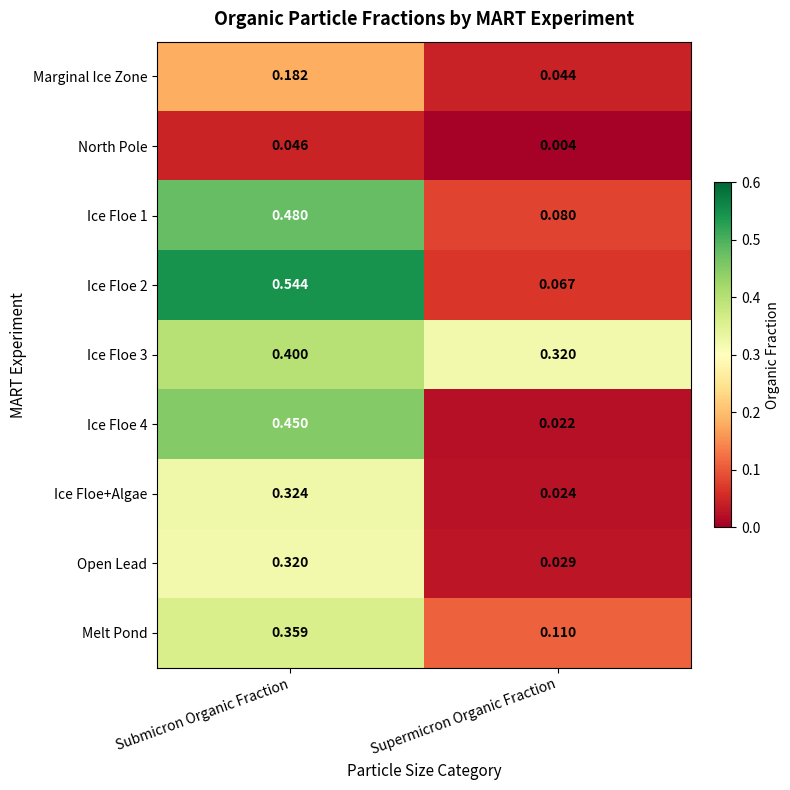

At which label does Marginal Ice Zone reach its peak?

Submicron Organic Fraction